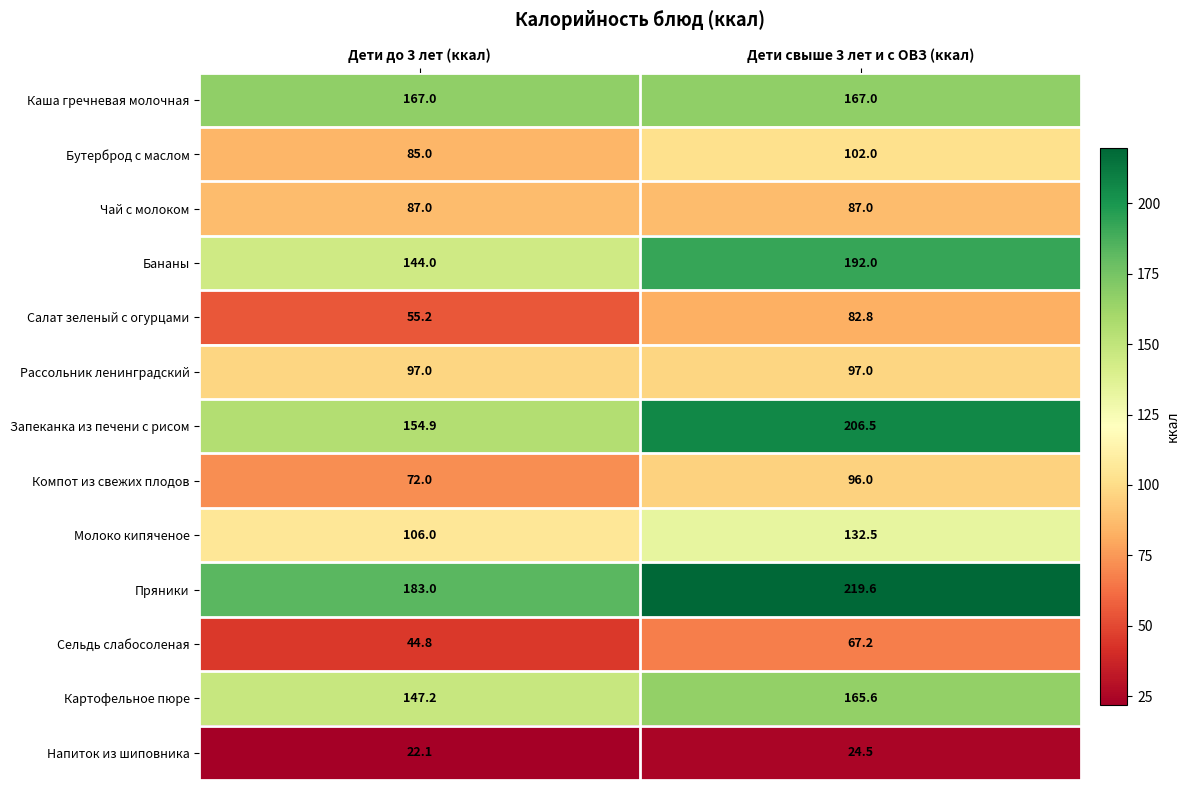

What is the difference between the Молоко кипяченое values at Дети свыше 3 лет и с ОВЗ (ккал) and Дети до 3 лет (ккал)?

26.5